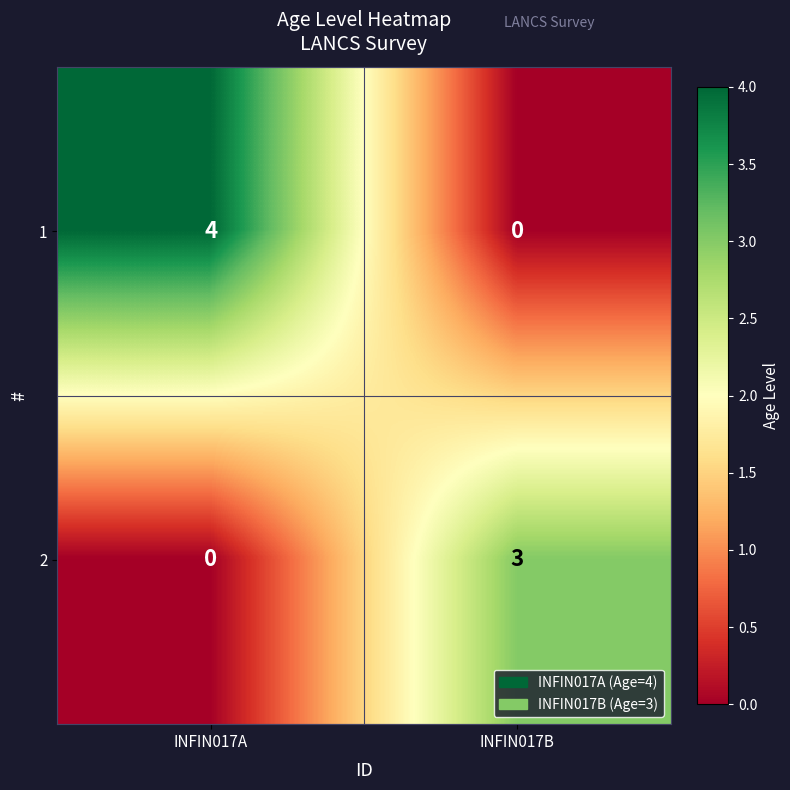

At which category is the sum across all series the highest?

INFIN017A